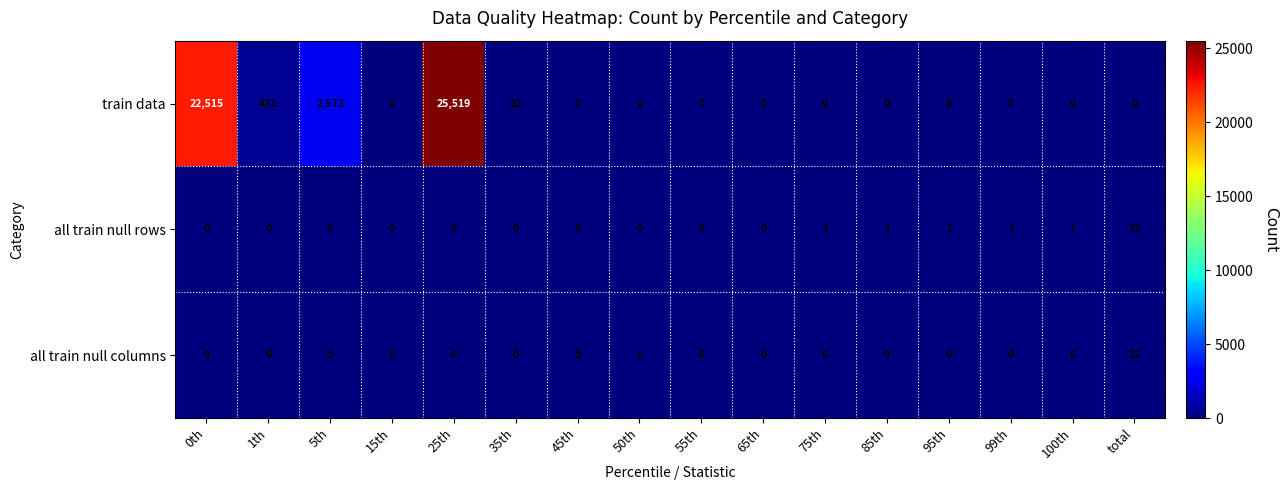

At which label does all train null rows reach its peak?

total